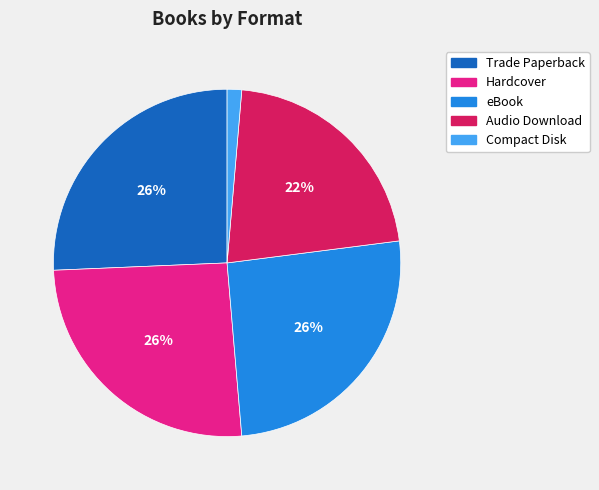

Is there a majority slice in this chart?

No